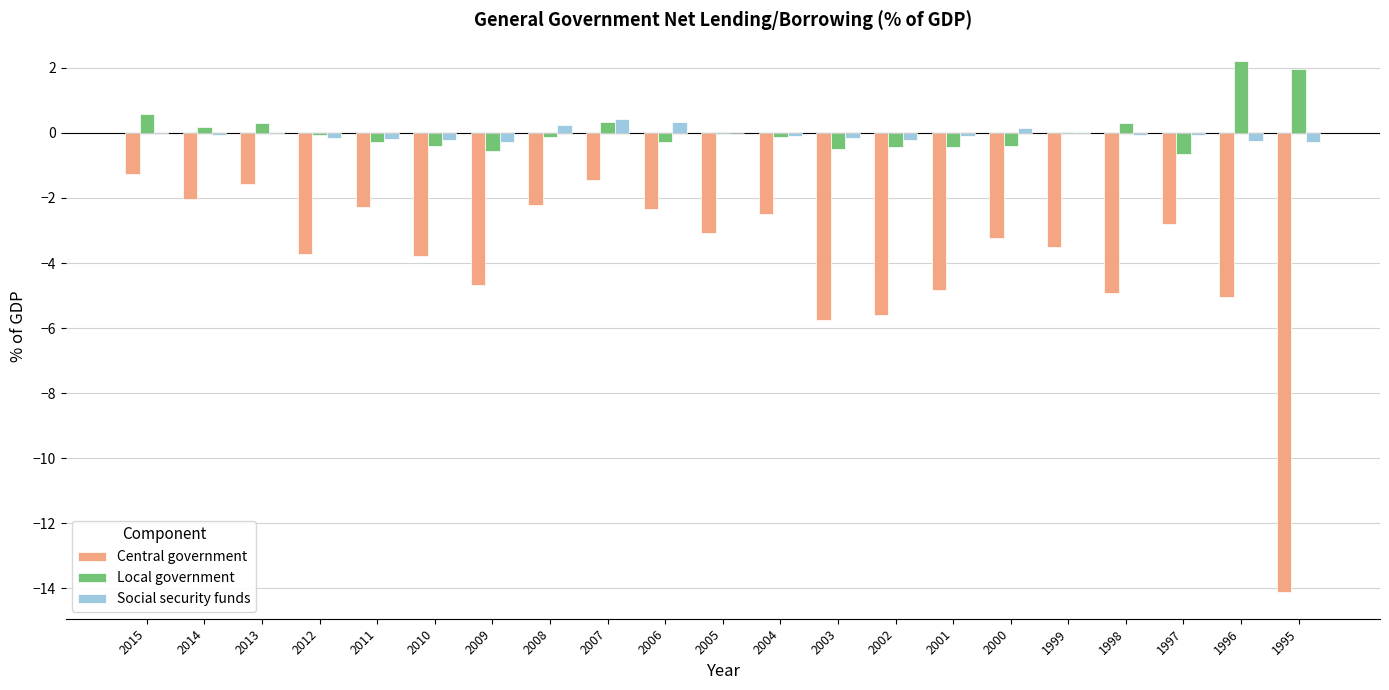

Between 2001 and 1996, which series saw the biggest shift?

Local government